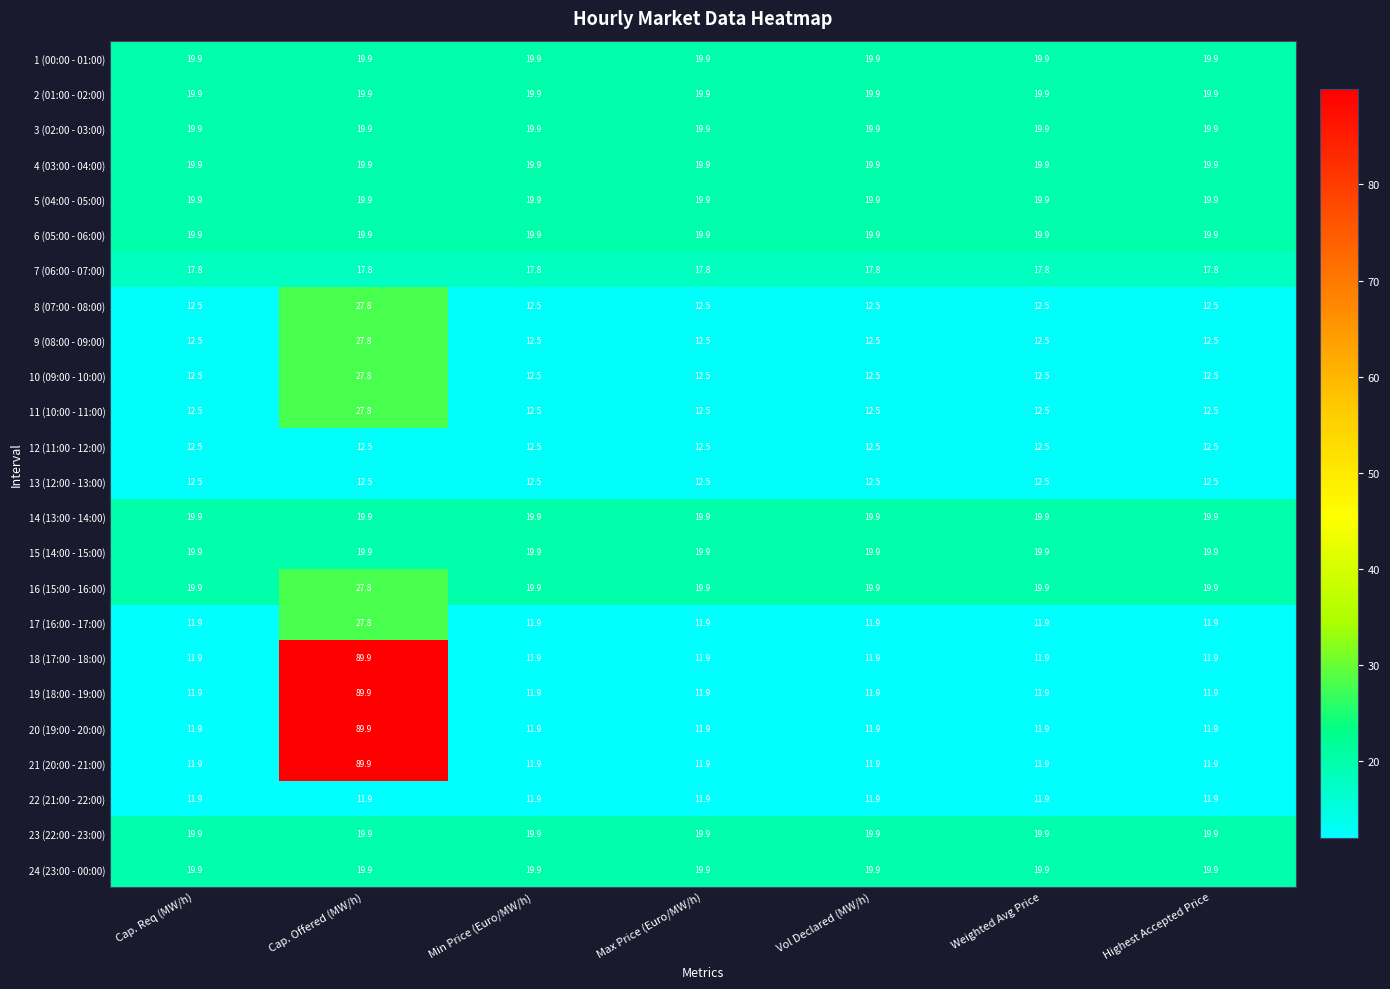

What is the sum of the 10 (09:00 - 10:00) values at Weighted Avg Price and Highest Accepted Price?

25.0